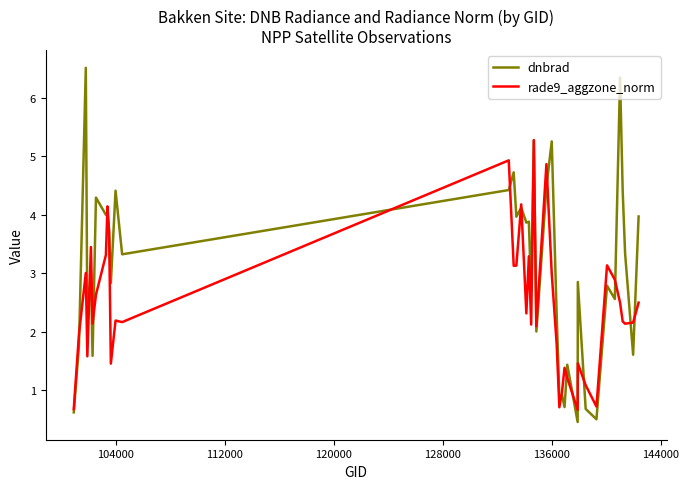

What is the highest value of the rade9_aggzone_norm series?

5.3